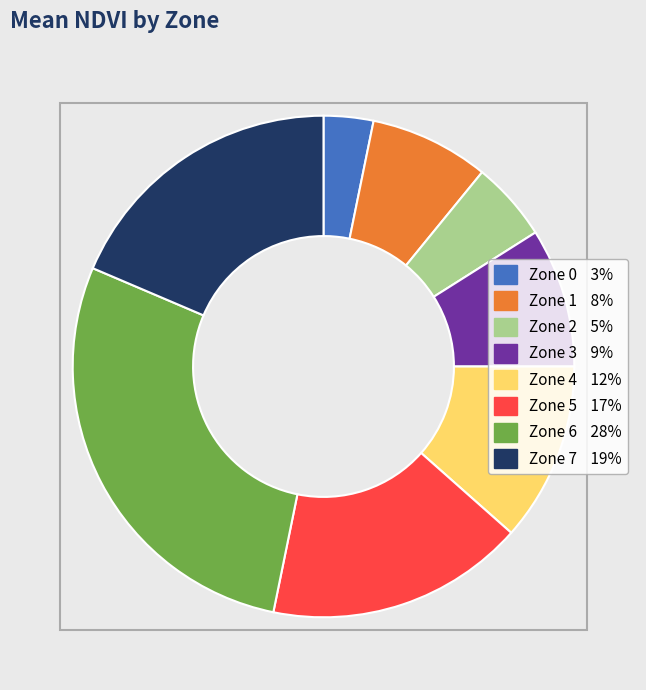

Is there a majority slice in this chart?

No